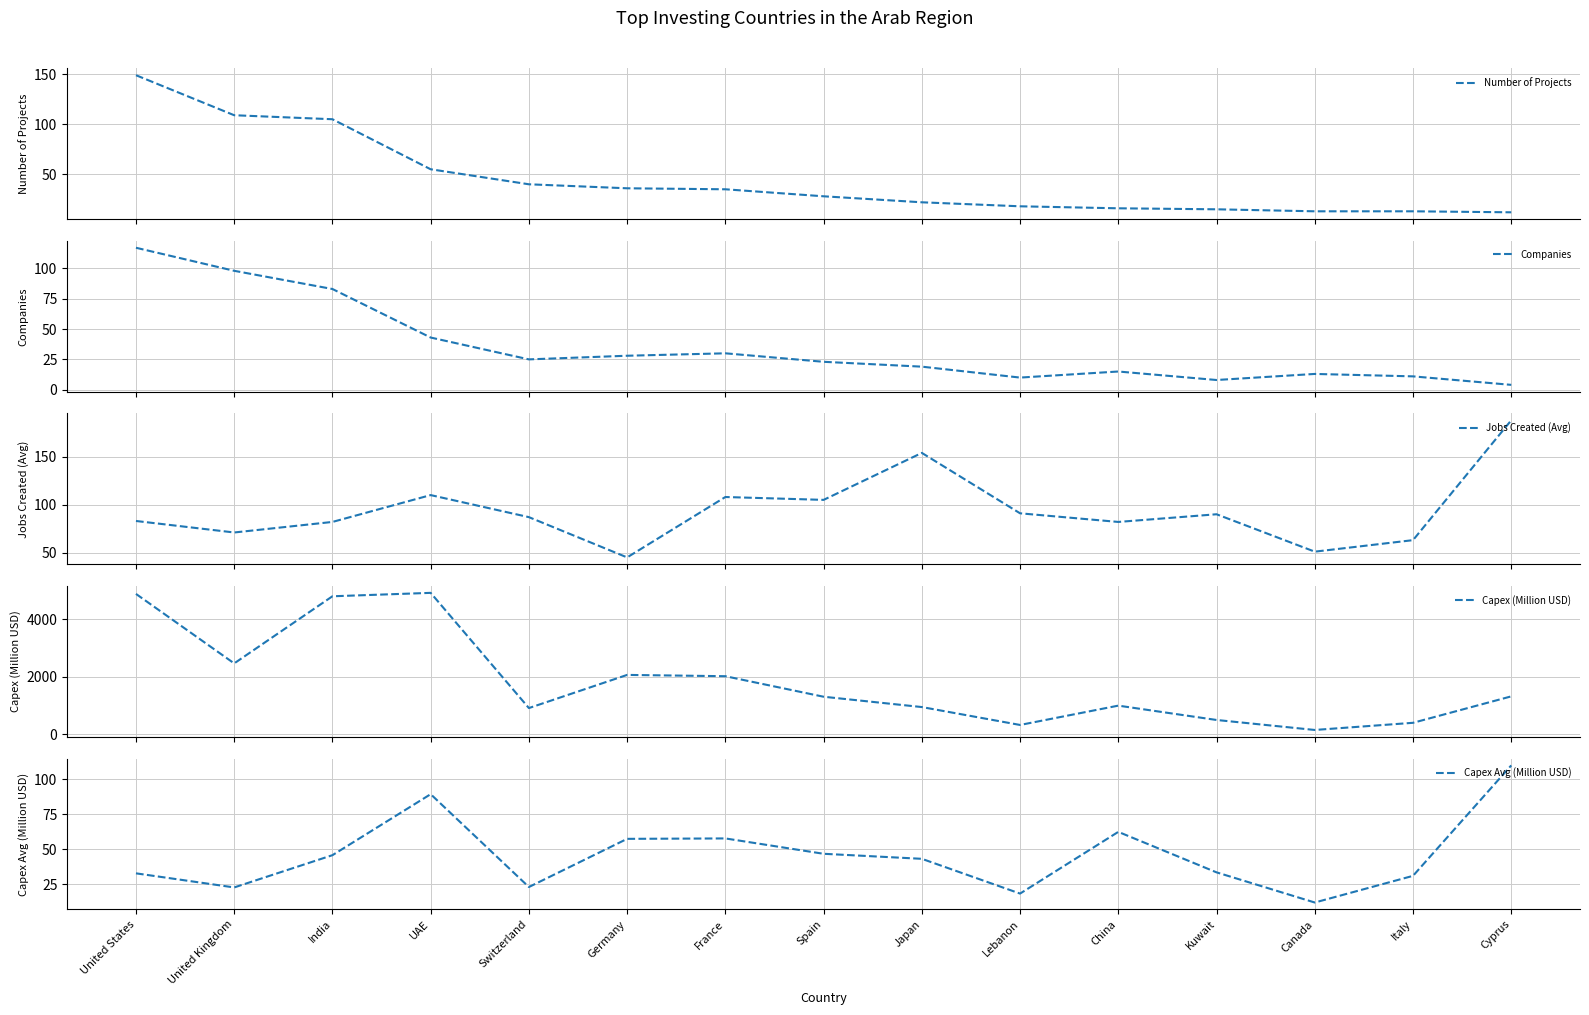

Which series has the largest total across all categories?

Capex (Million USD)